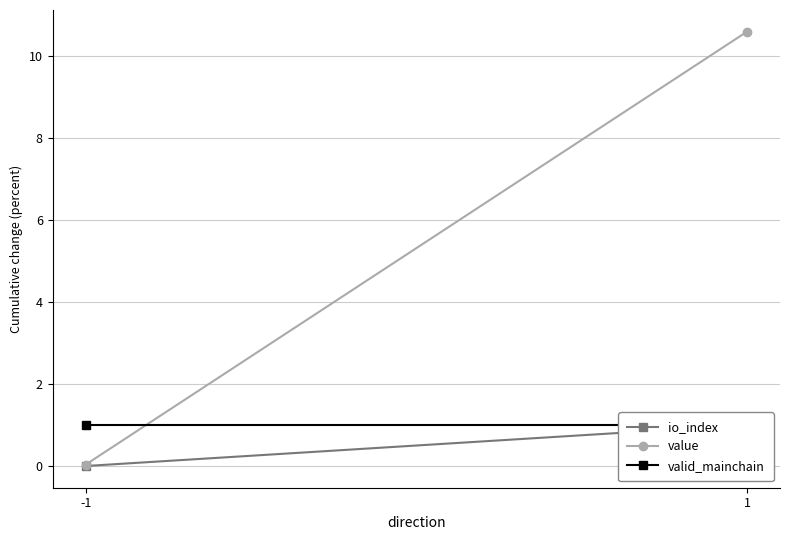

What is the spread (max minus min) of values at -1?

1.0